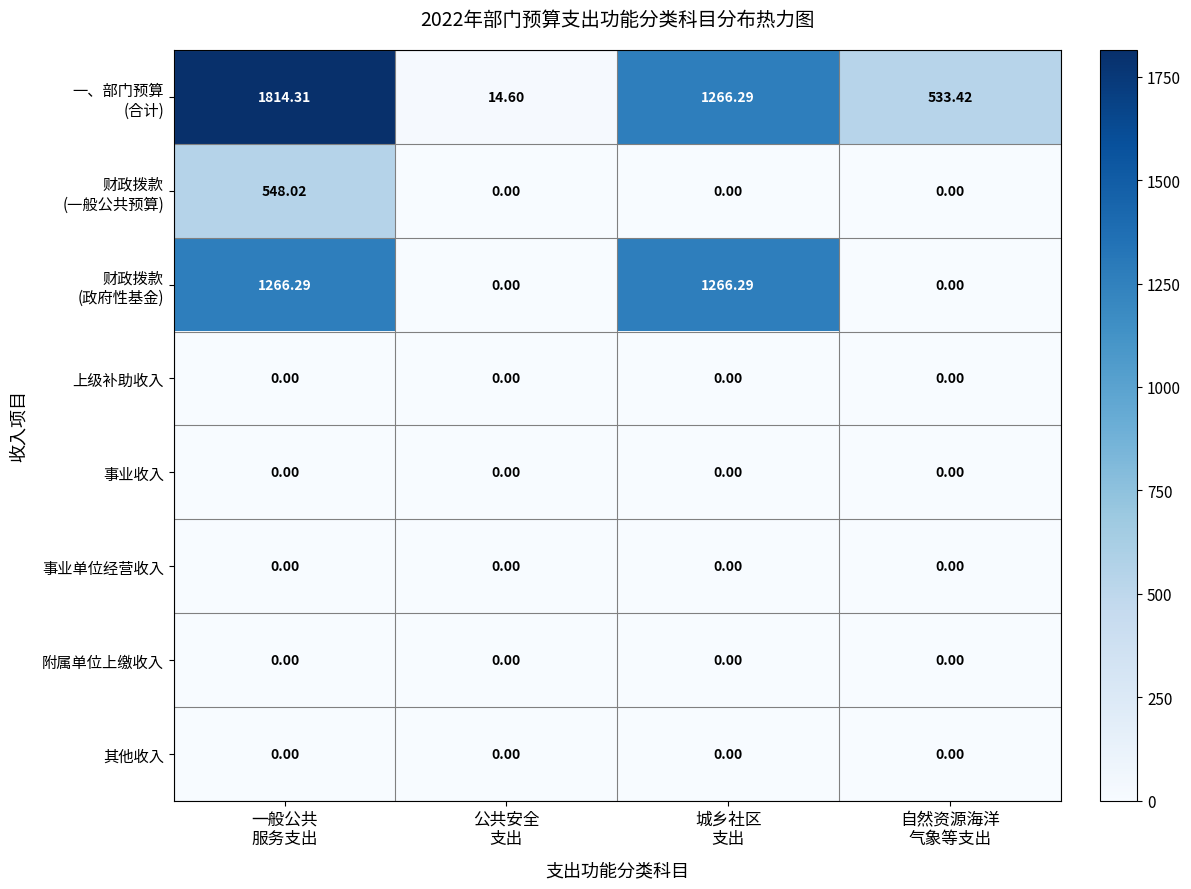

At which category is the sum across all series the highest?

一般公共
服务支出